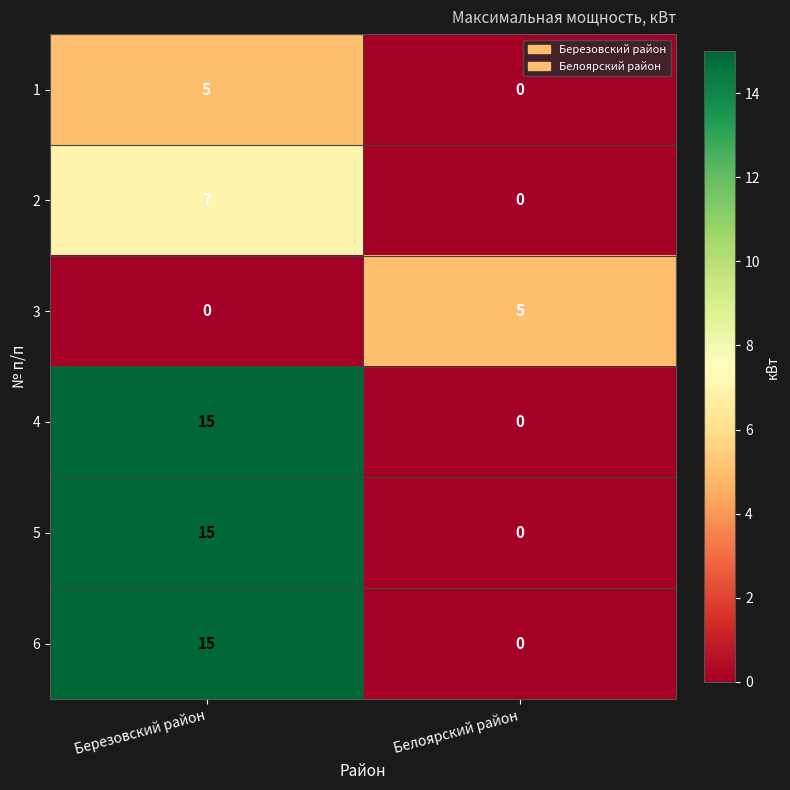

What value does the 6 series have at Березовский район, to the nearest 10?

20